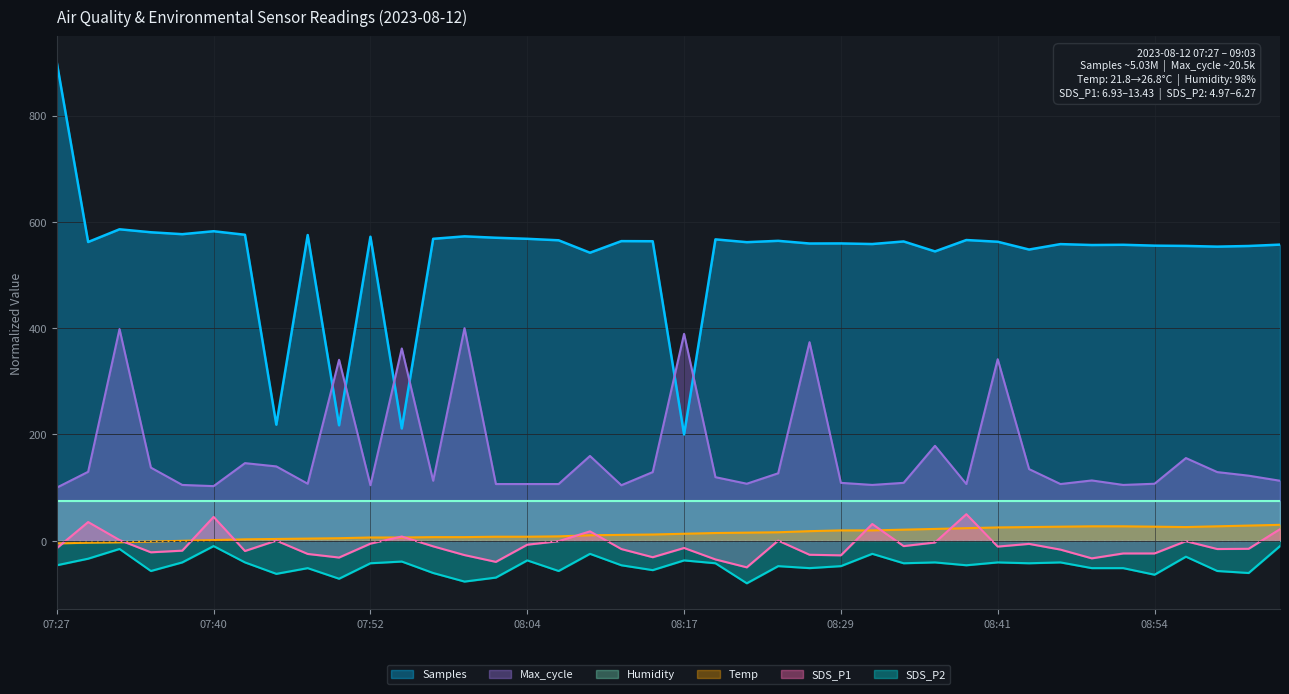

List the series in order of their peak value, highest first.

Samples, Max_cycle, Humidity, SDS_P1, Temp, SDS_P2